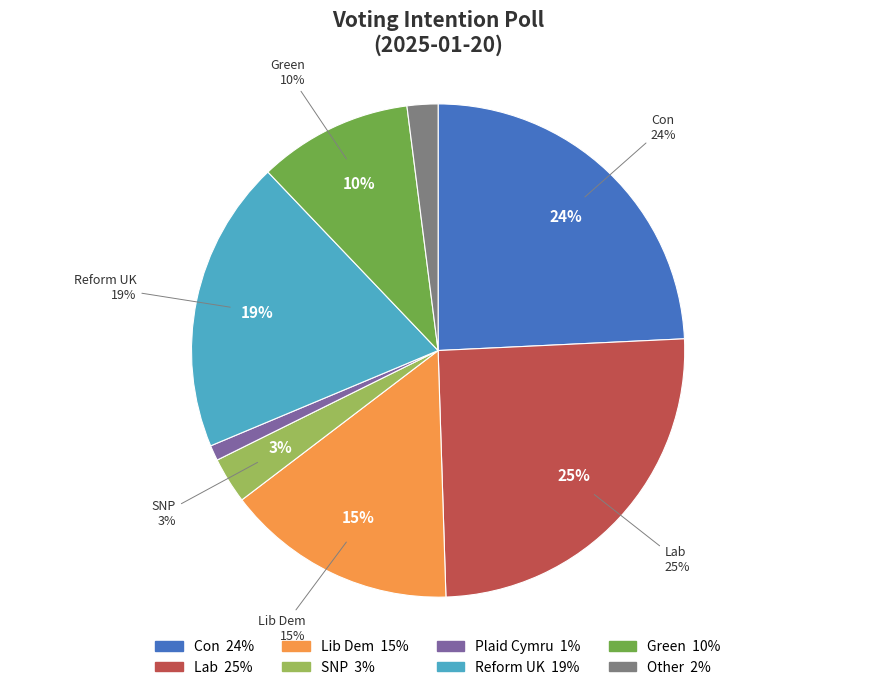

Do SNP and Con together represent more than half of the pie?

No